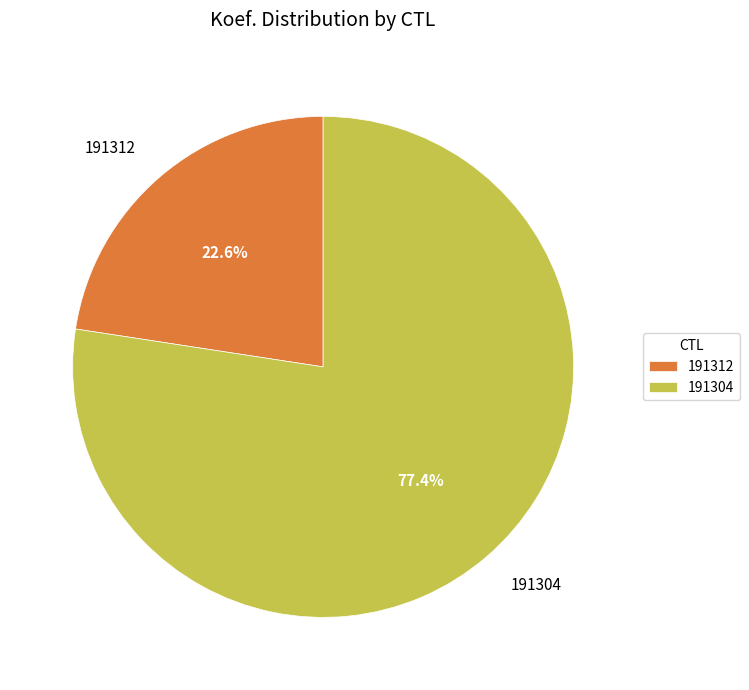

Is it true that 191304 is 71% of the pie?

False